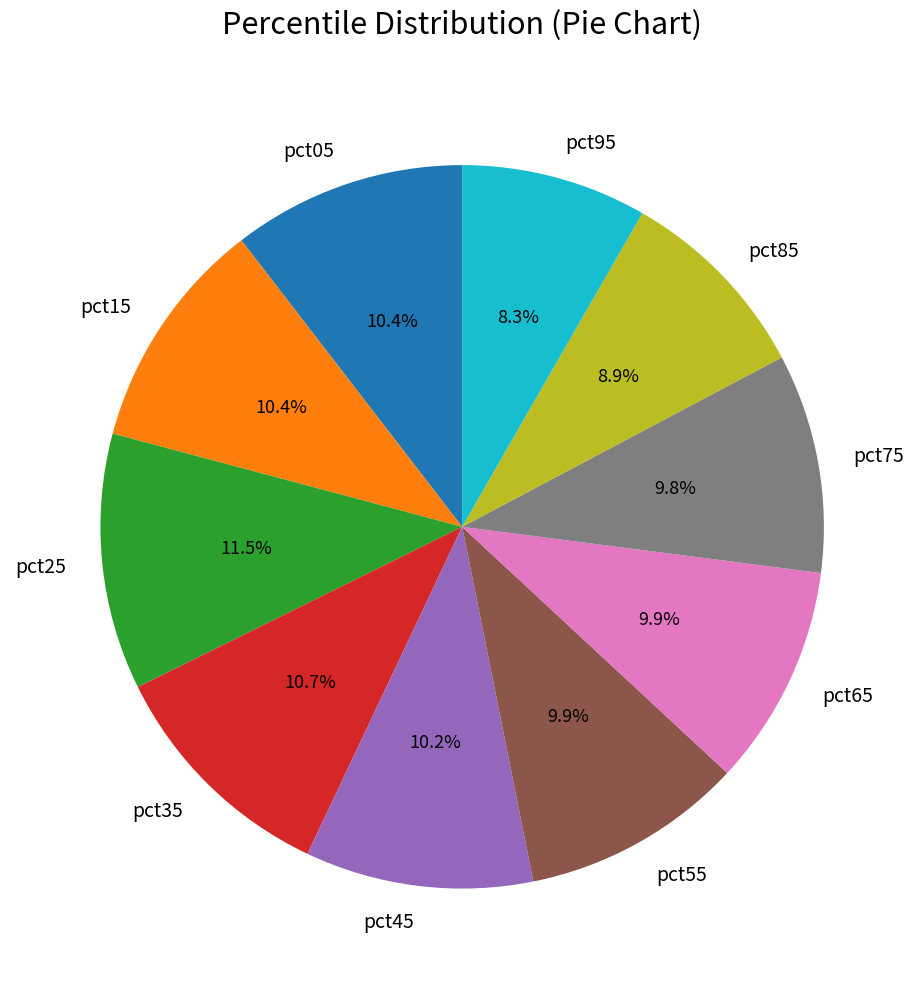

Which slice is the largest?

pct25